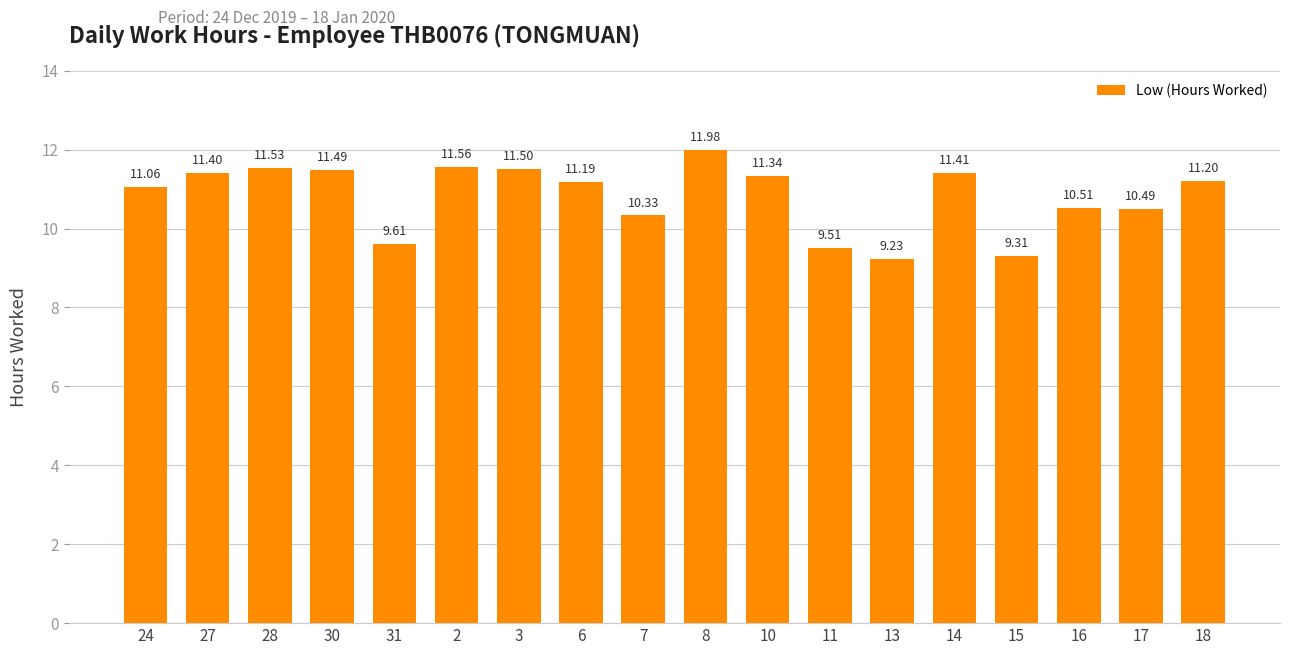

What is the sum of the values at 3 and 30?

23.0